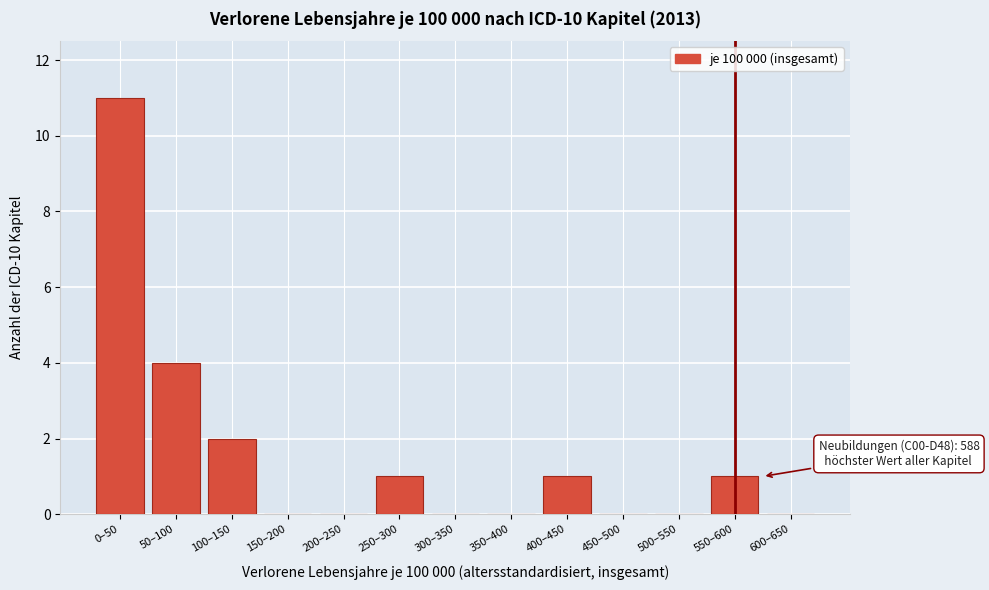

Reading left to right, extract all data points from this chart.

0–50=11	50–100=4	100–150=2	150–200=0	200–250=0	250–300=1	300–350=0	350–400=0	400–450=1	450–500=0	500–550=0	550–600=1	600–650=0